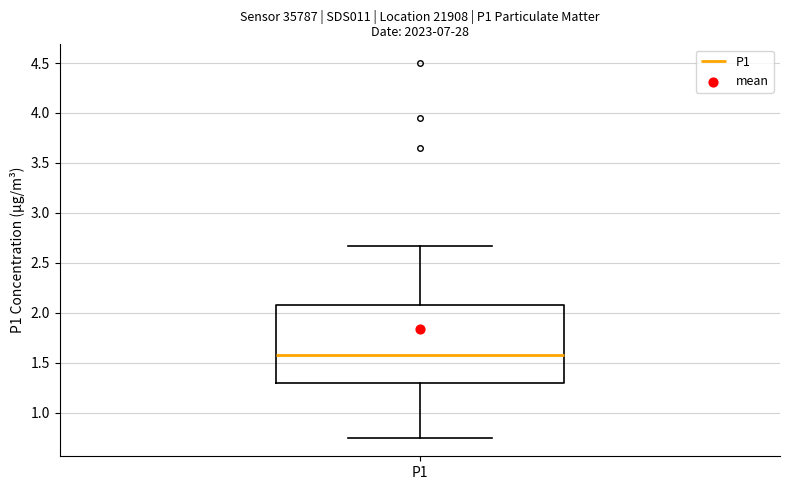

Transcribe this box plot: give where the median line is, the range the box spans, and where the two whiskers end, as read against the y-axis. The values are not printed on the chart, so give them approximately, as read against the axis.

median 1.60, box 1.30 to 2.10, whiskers 0.75 to 2.65